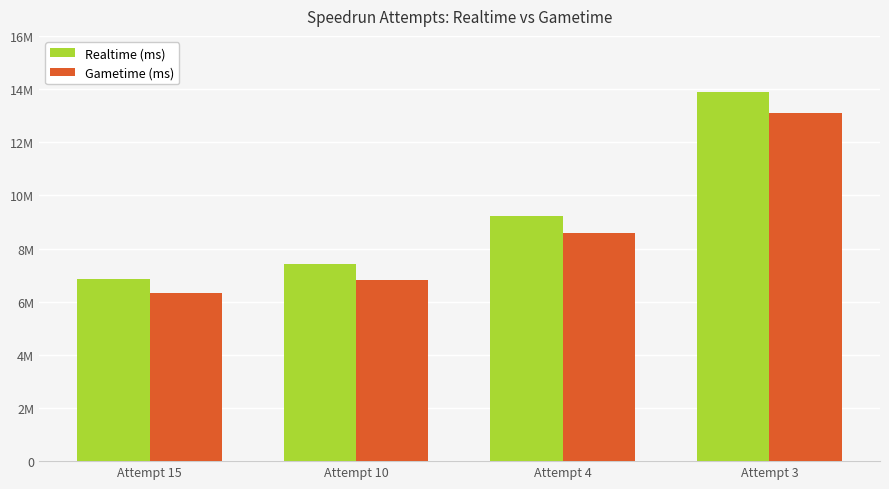

Reading left to right, transcribe all the data shown in this chart.

Realtime (ms): 6856244	7435514	9212714	13880618
Gametime (ms): 6309700	6813967	8581367	13097200